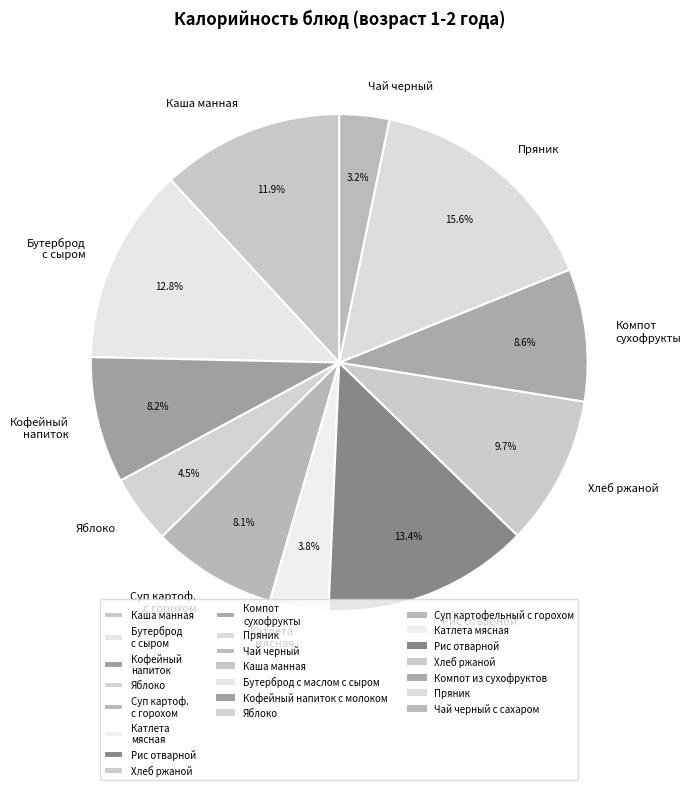

Which has a higher value, Каша манная or Катлета мясная?

Каша манная